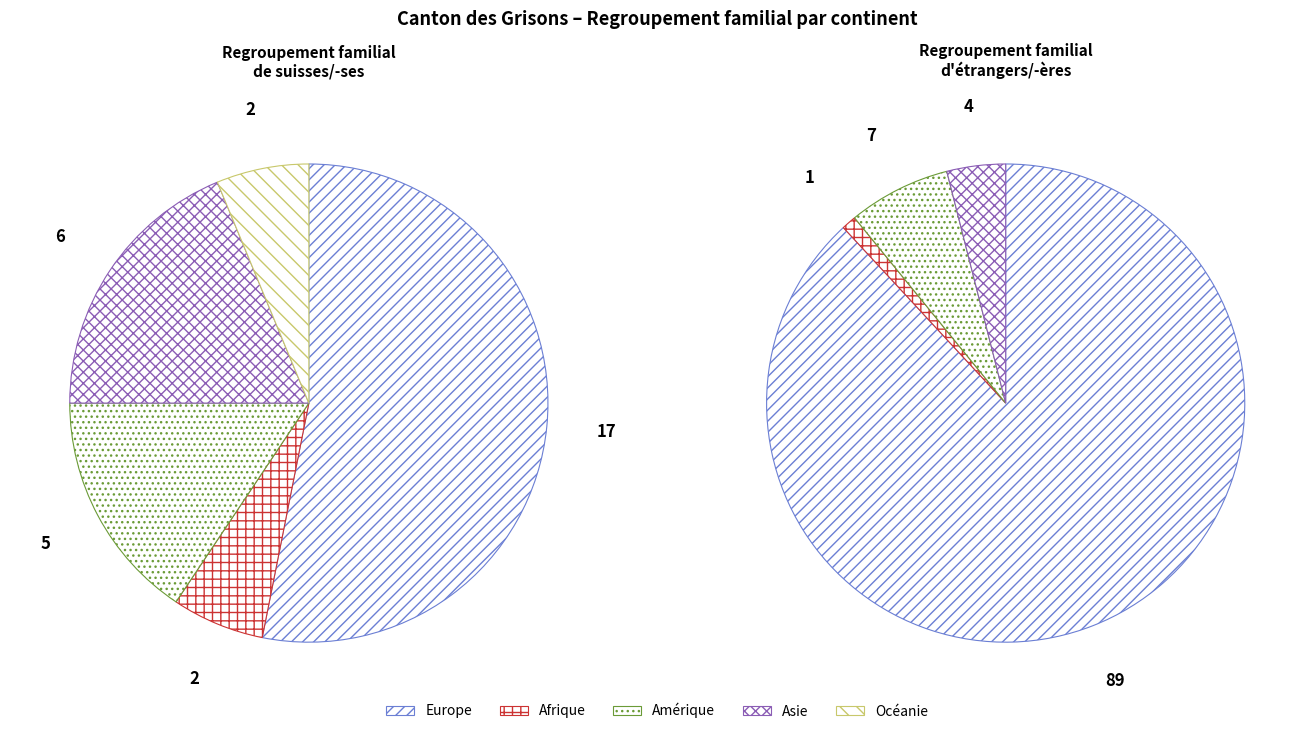

True or false: Asie accounts for 8% of the total.

True